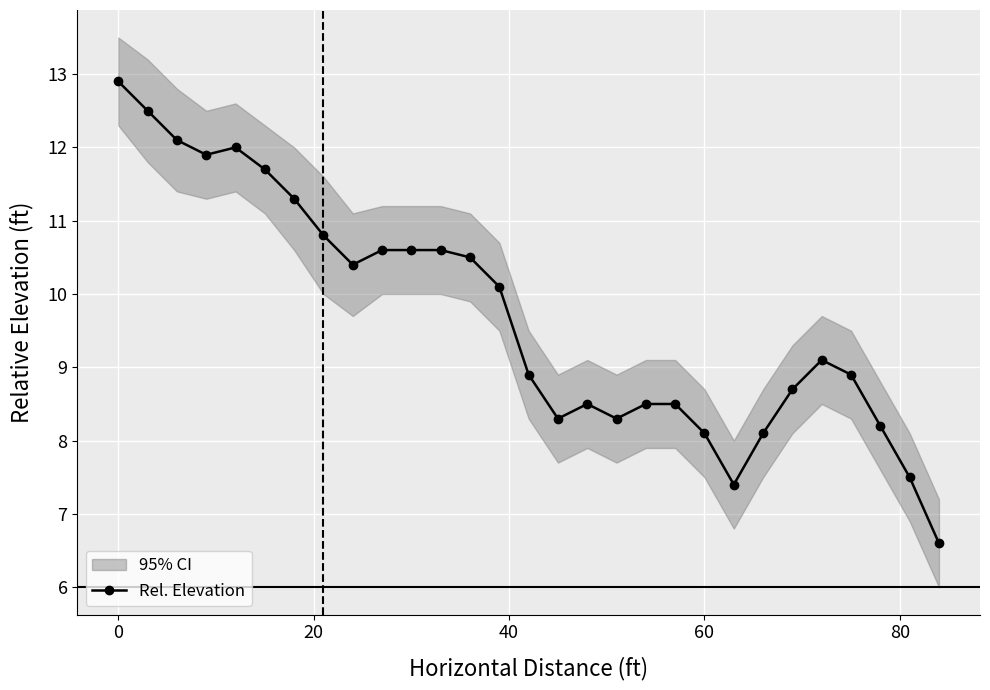

What is the lowest value of the Rel. Elevation series?

6.6